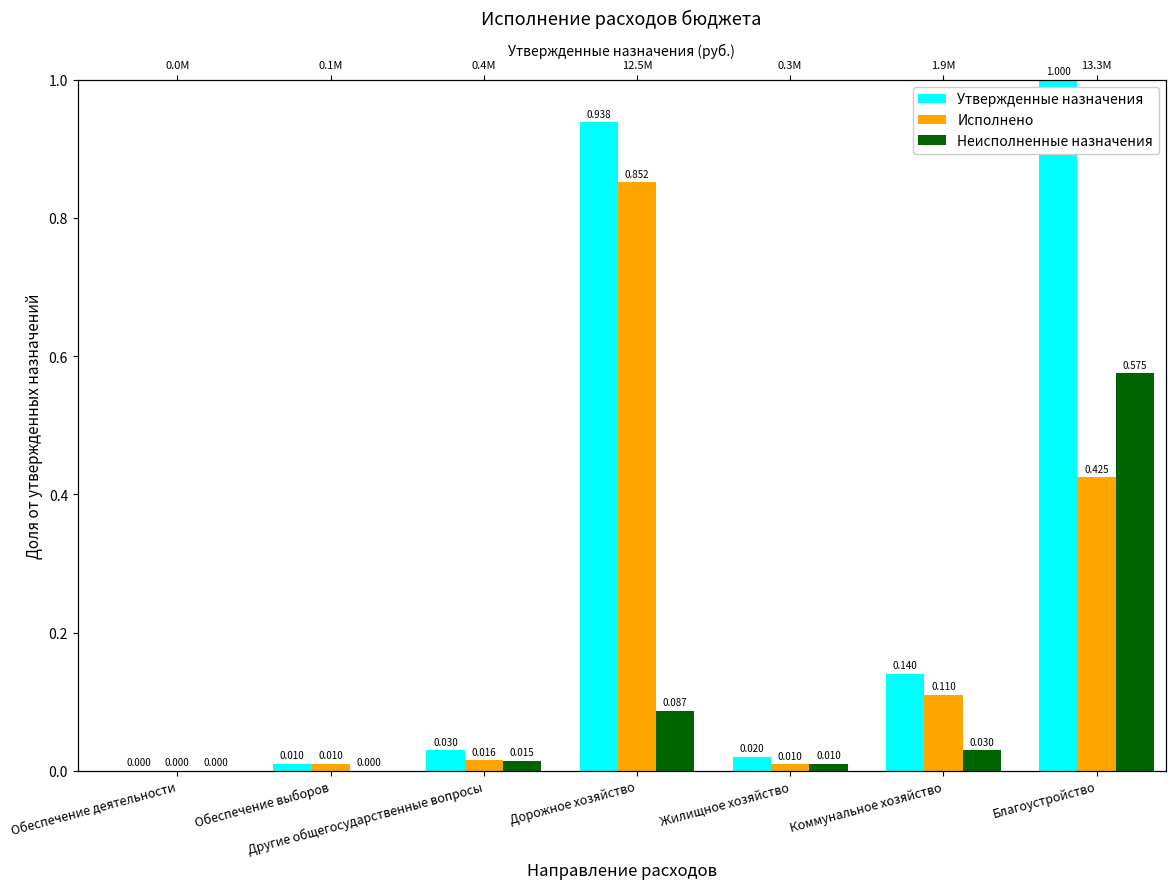

How many distinct data groups are displayed?

3